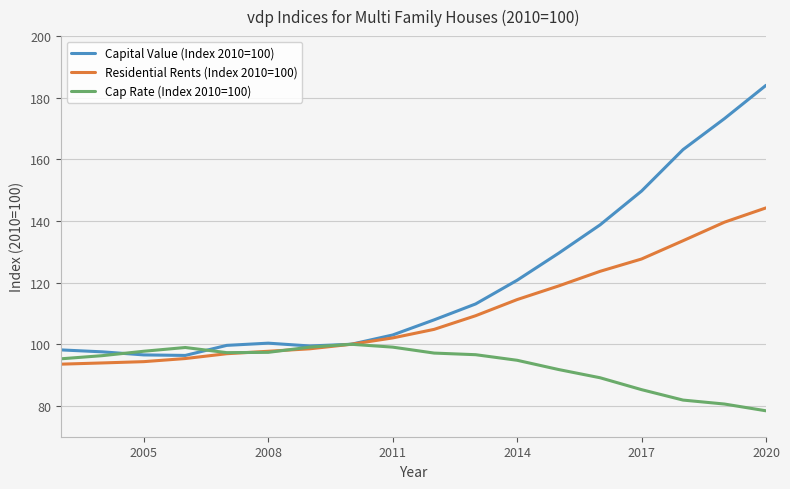

Which series has the largest range (max minus min)?

Capital Value (Index 2010=100)